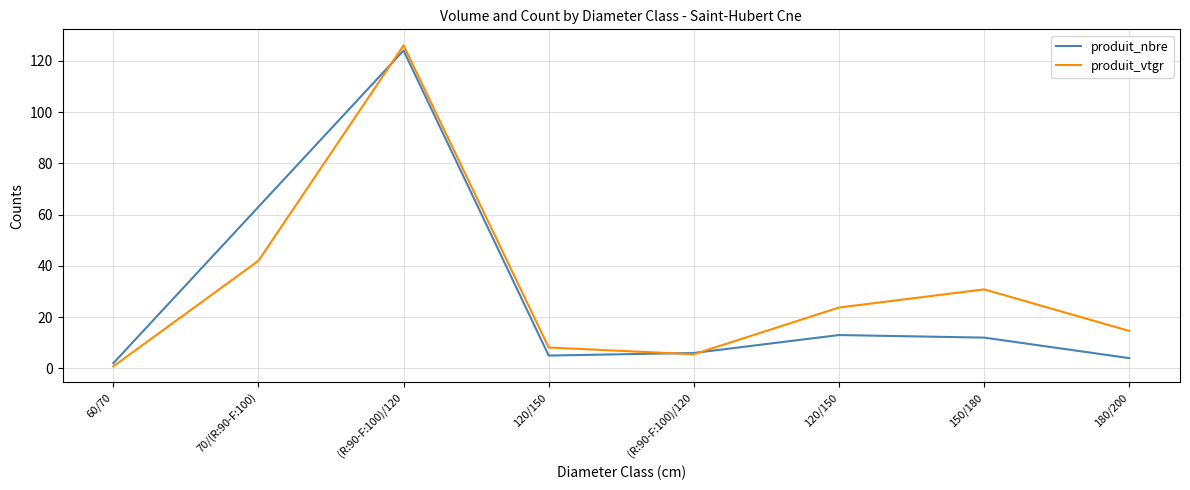

Which has a higher value, 70/(R:90-F:100) or 120/150?

70/(R:90-F:100)